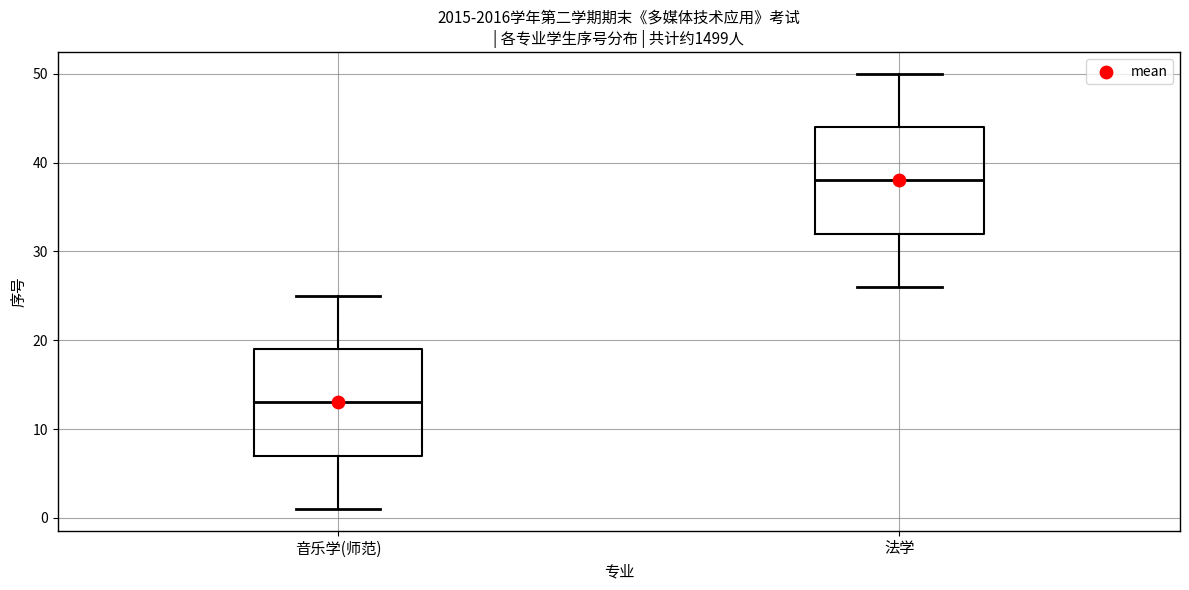

Which box's median line is the lowest?

音乐学(师范)